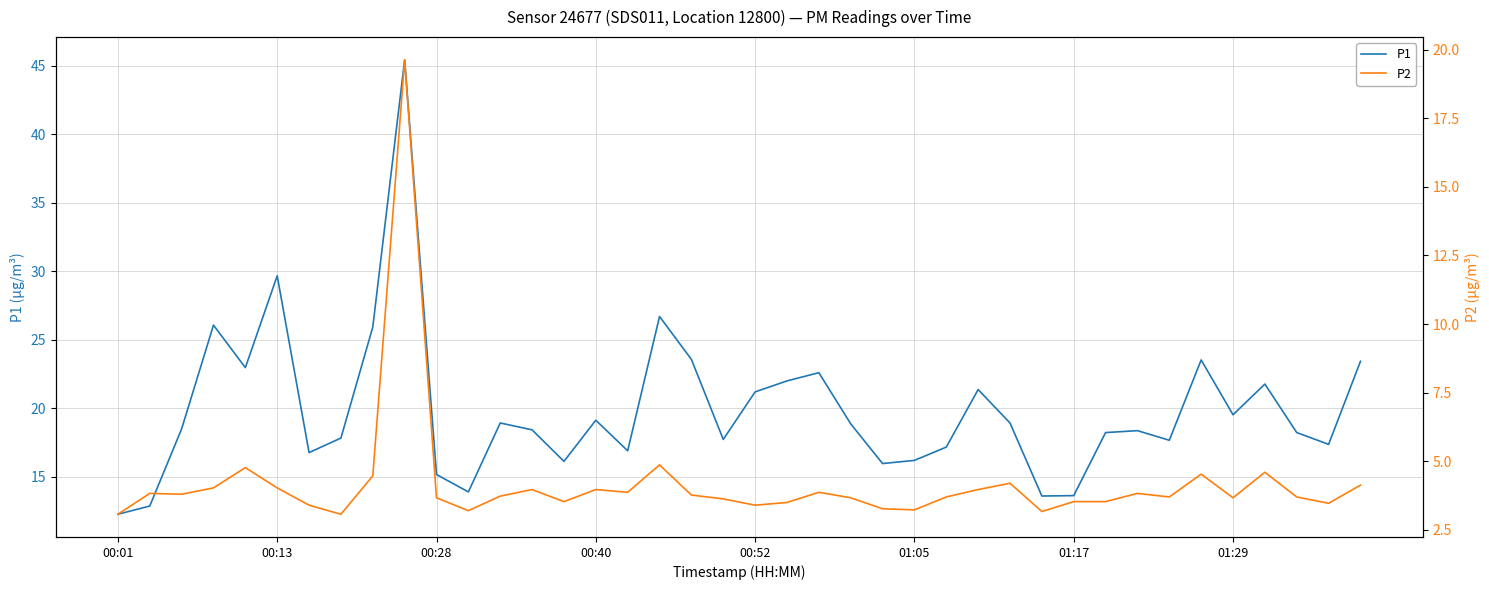

What is the minimum value for P1?

12.3